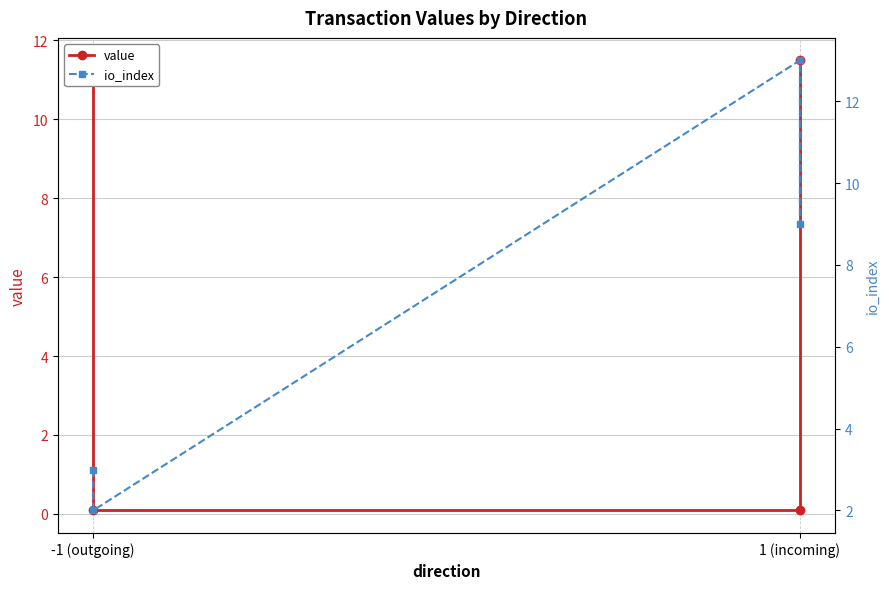

The value of io_index at 1 (incoming) is 13.7. True or false?

False